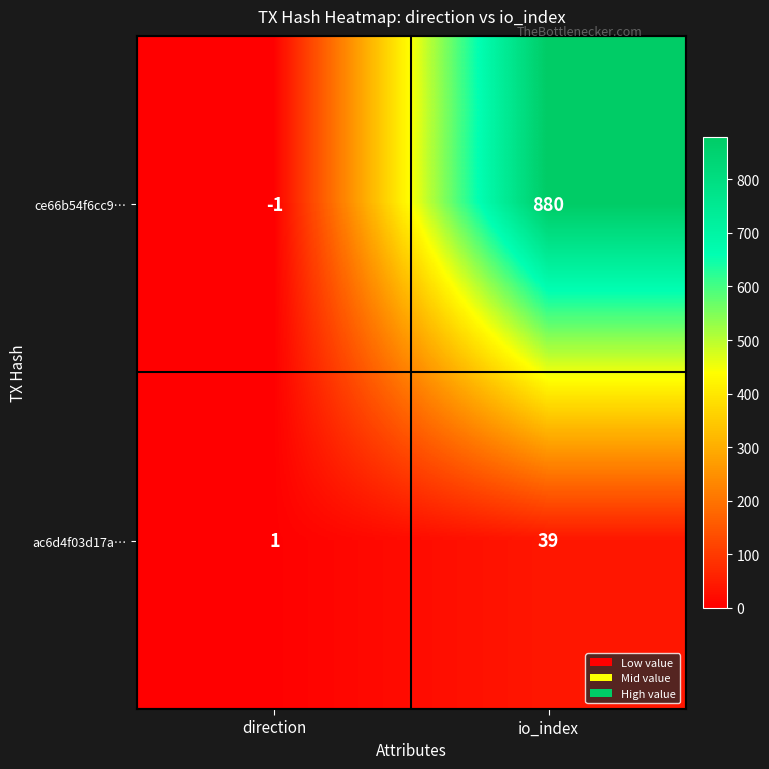

At which category is the sum across all series the highest?

io_index